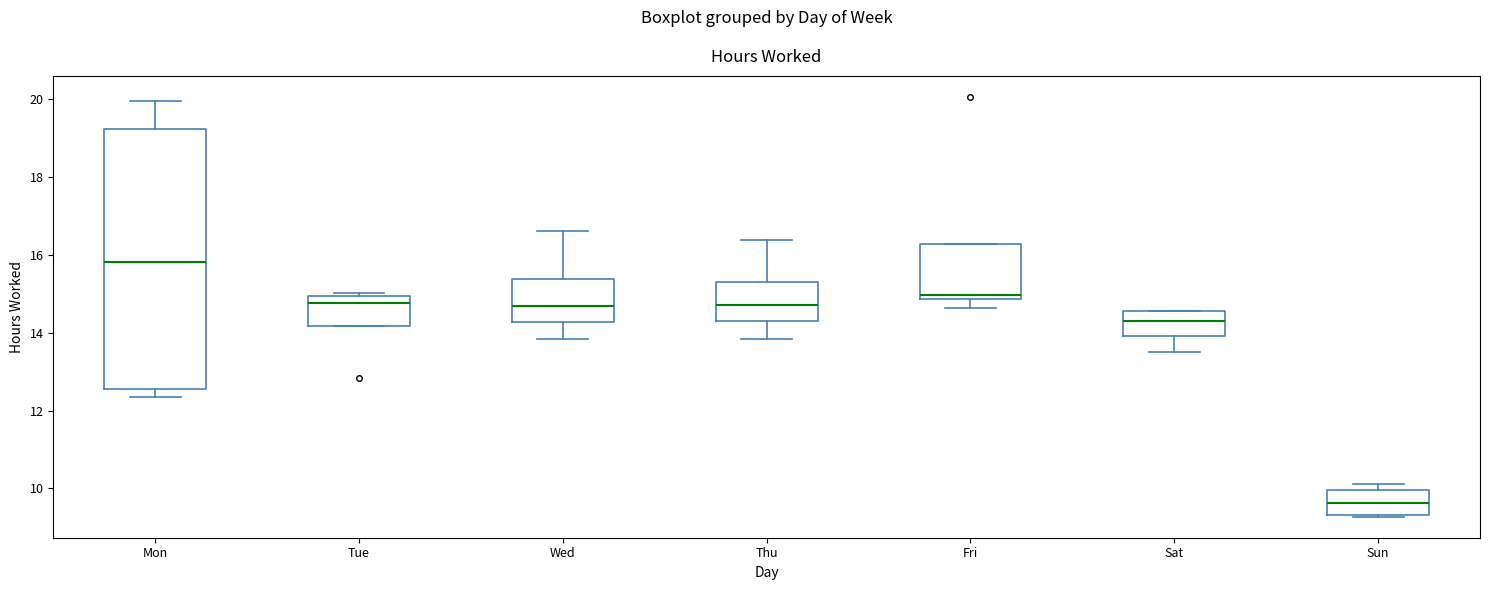

Comparing the boxes themselves (not the whiskers), which one is the tallest?

Mon